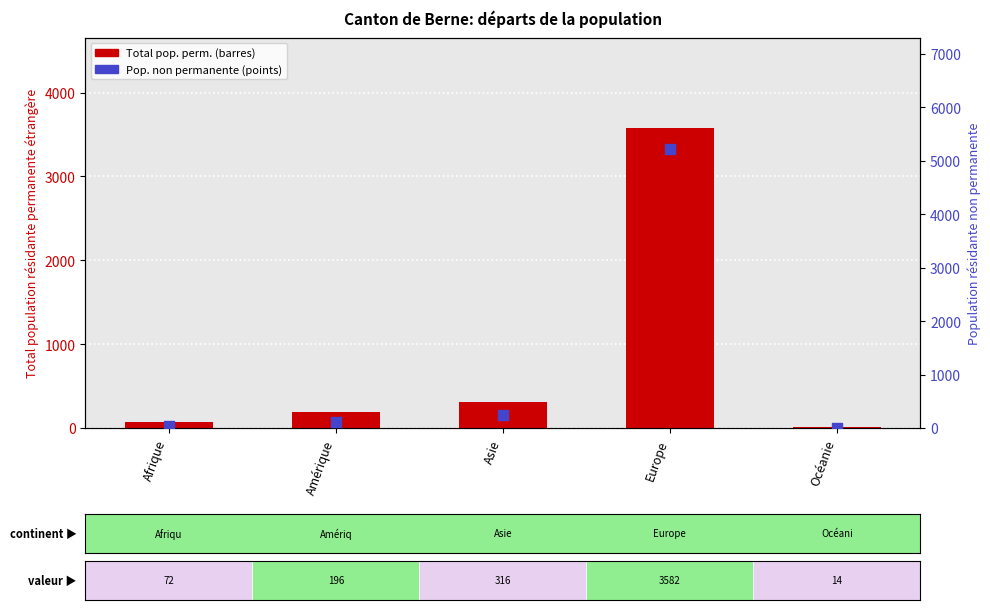

Is the value of Pop. non permanente at Amérique greater than the value of Total pop. perm. étrangère at Asie?

No